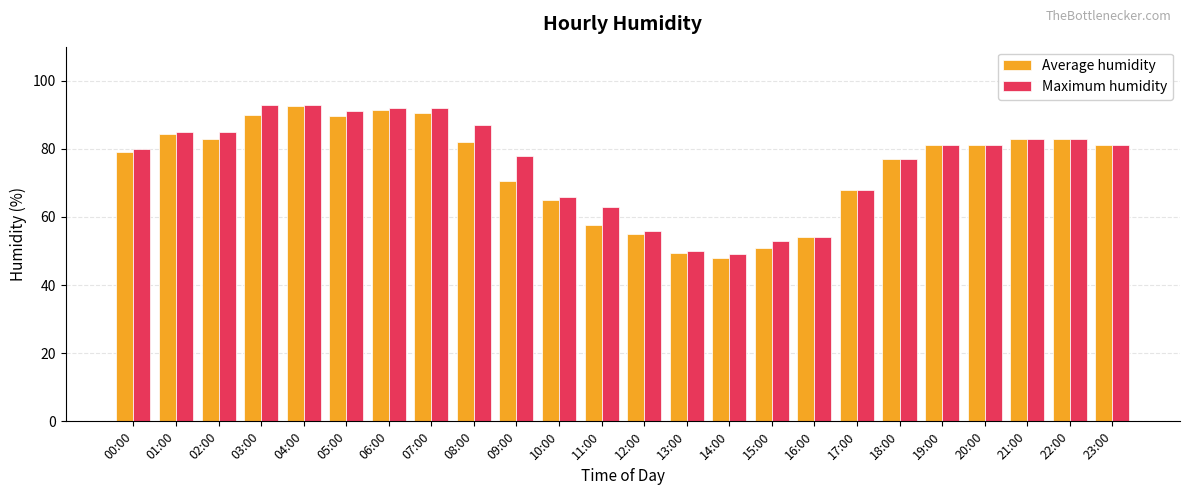

What is the difference between the Average humidity values at 08:00 and 03:00?

8.0